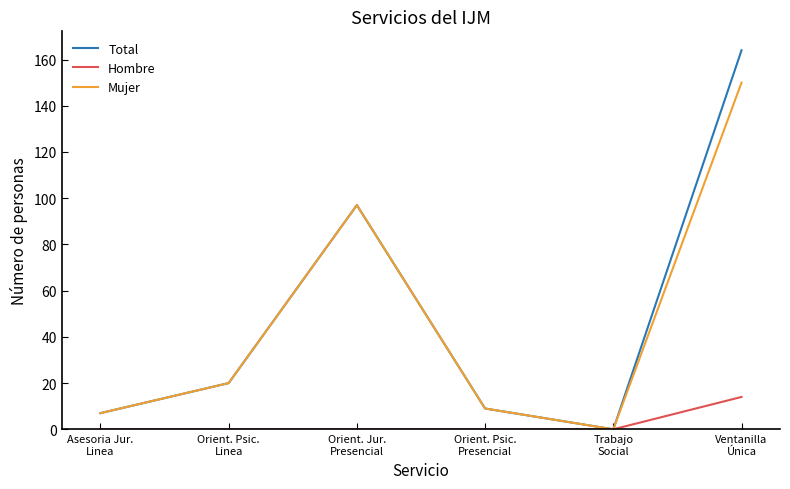

Rank the categories by Total value from lowest to highest.

Trabajo
Social, Asesoria Jur.
Linea, Orient. Psic.
Presencial, Orient. Psic.
Linea, Orient. Jur.
Presencial, Ventanilla
Única